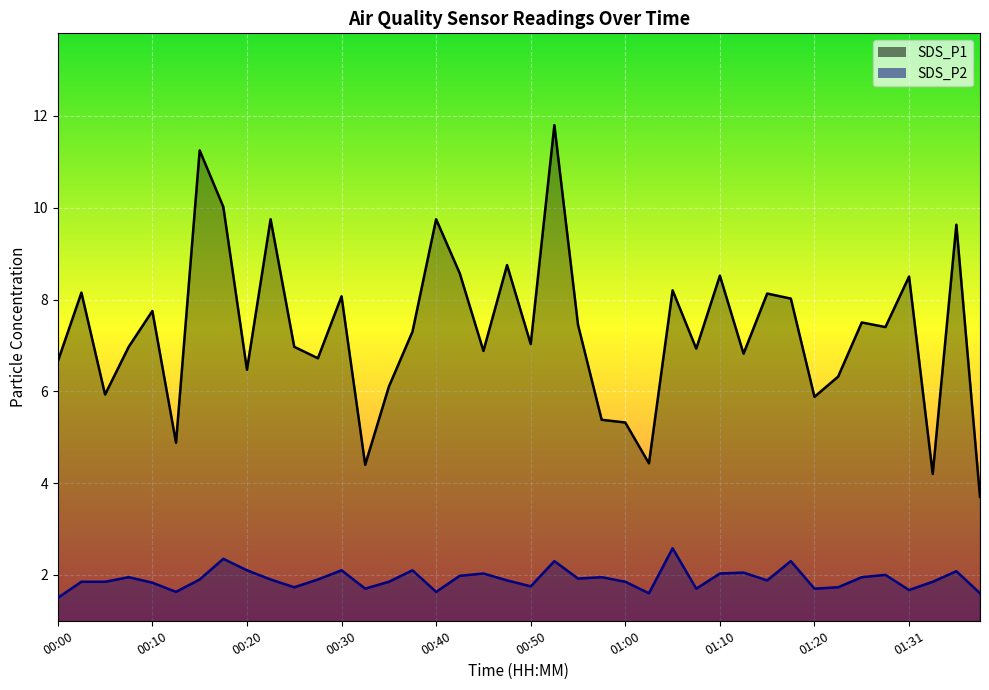

Where does the SDS_P1 series first go above 7?

00:02